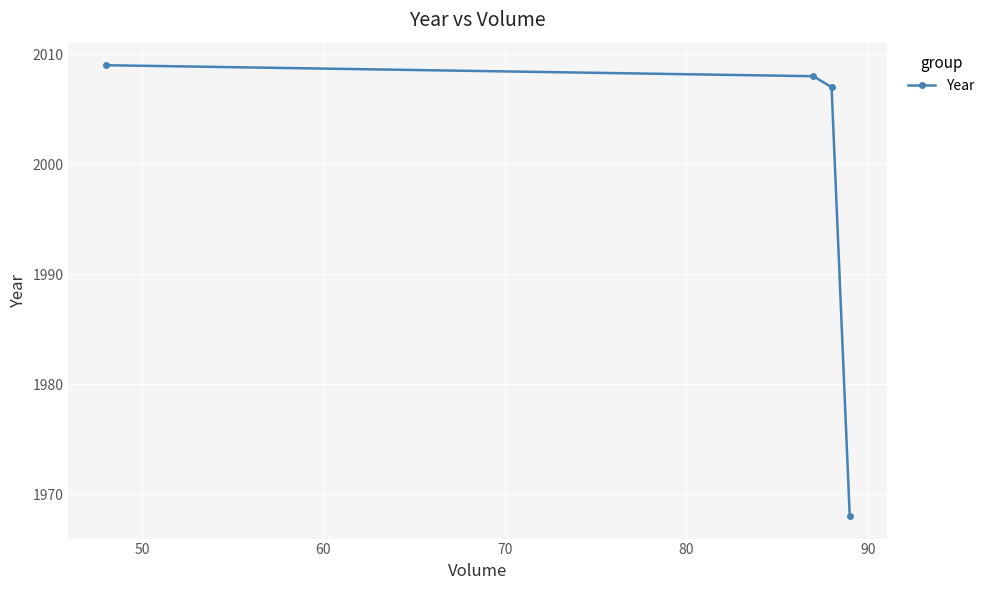

Does the chart display data point markers on the line(s)?

Yes